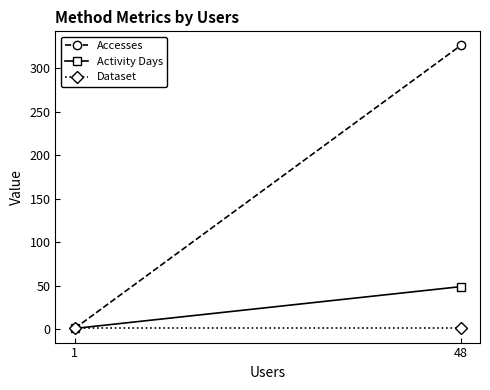

Which label corresponds to the largest value in the chart?

48